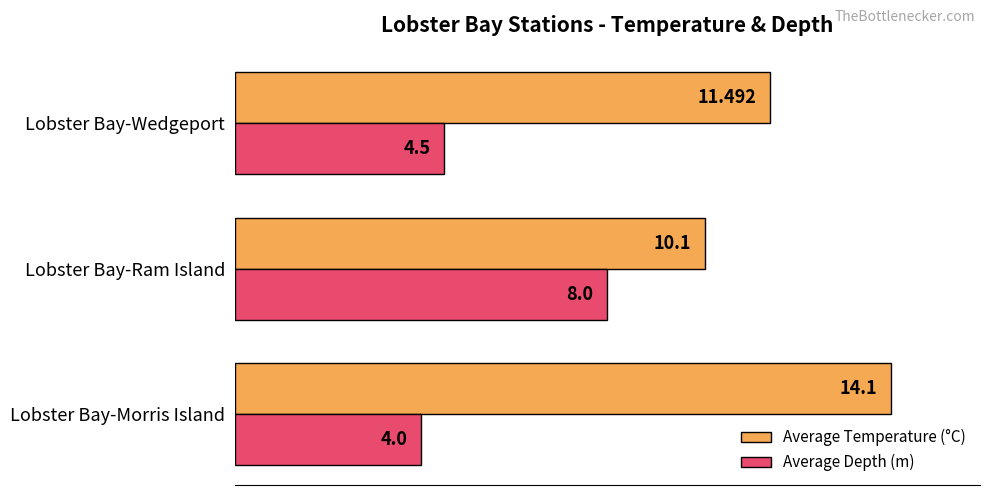

Between Lobster Bay-Morris Island and Lobster Bay-Wedgeport, which series saw the biggest shift?

Average Temperature (°C)